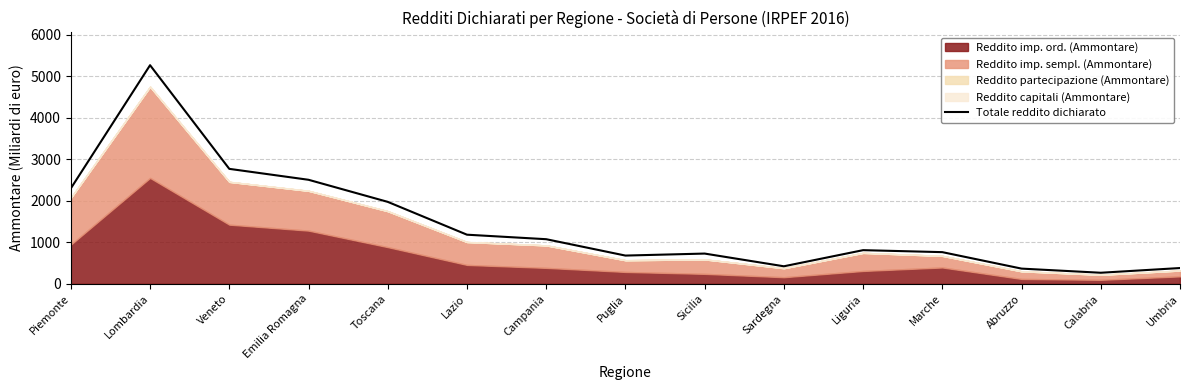

At which category does the chart reach its minimum across all series?

Calabria